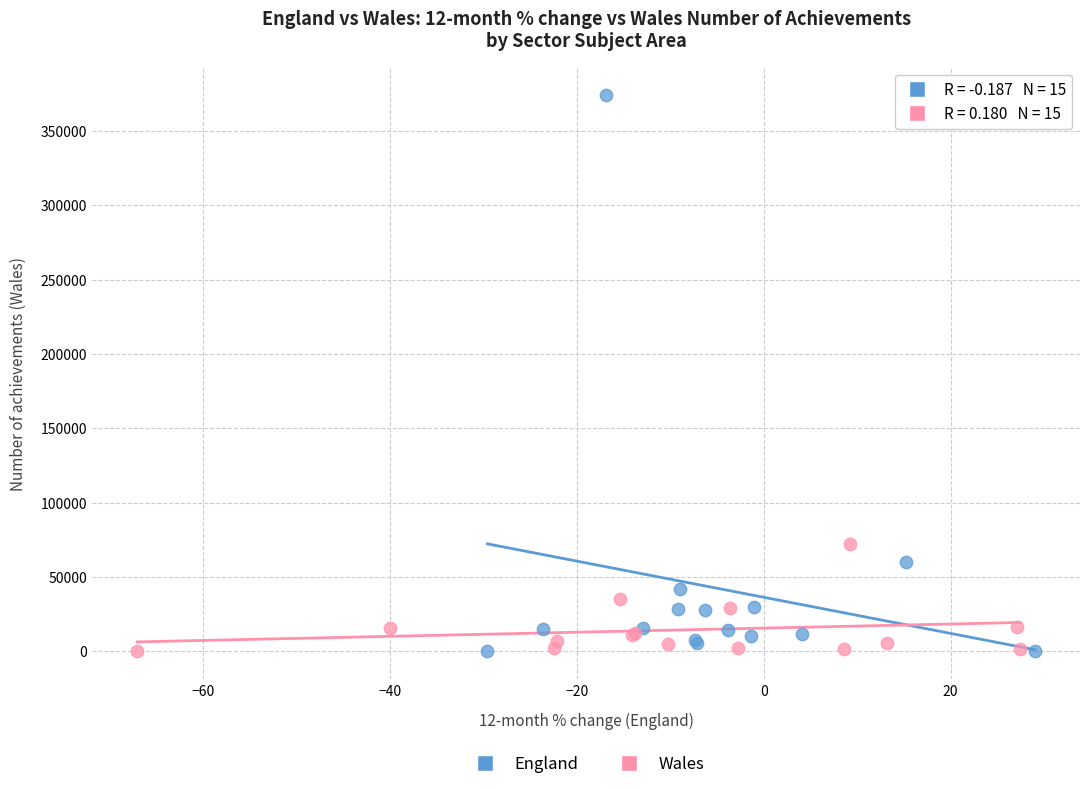

Which series has the widest spread of Y values?

England